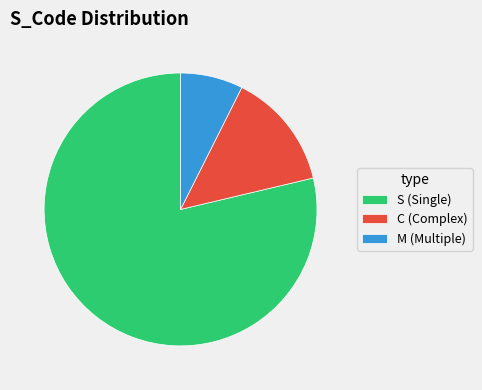

Count the number of slices in the pie.

3